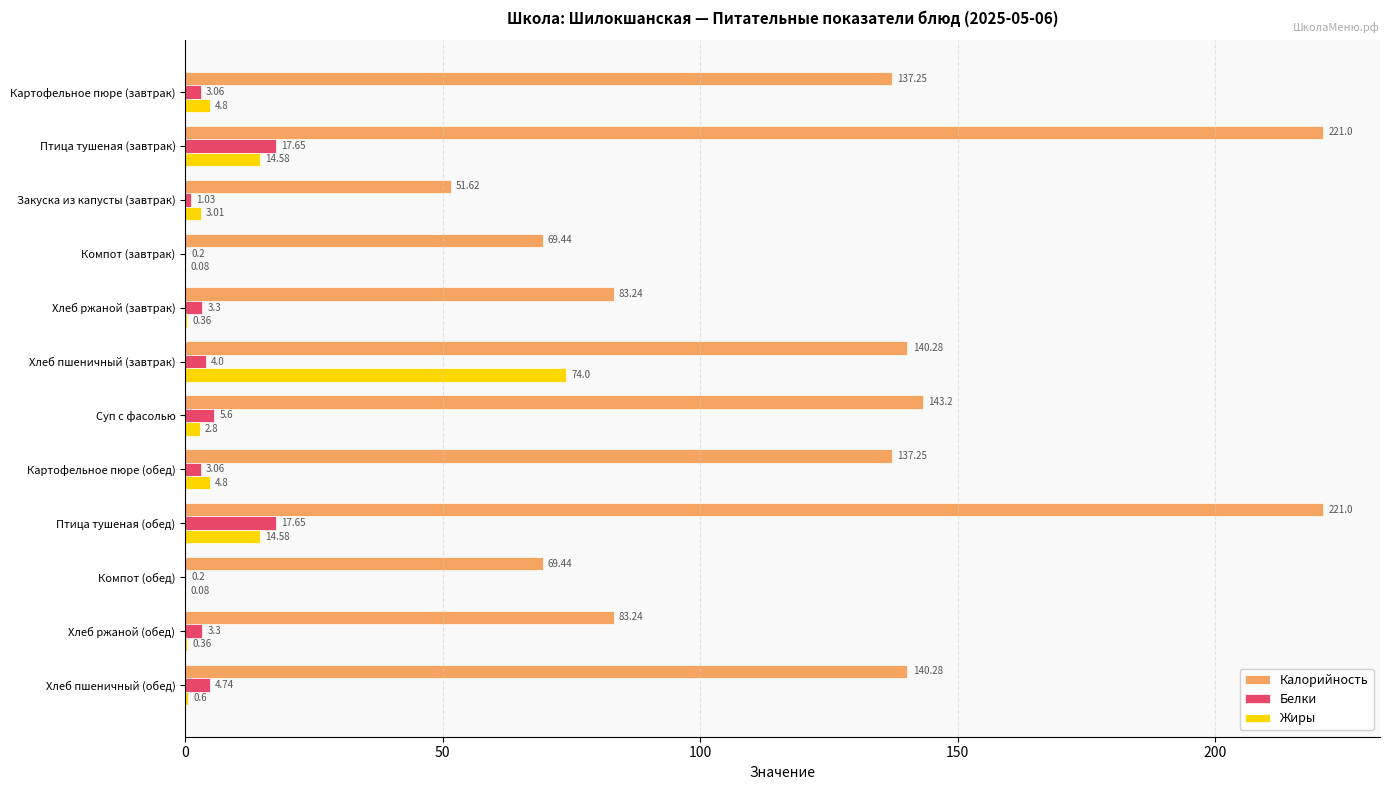

How many values in the Калорийность series exceed 137?

7